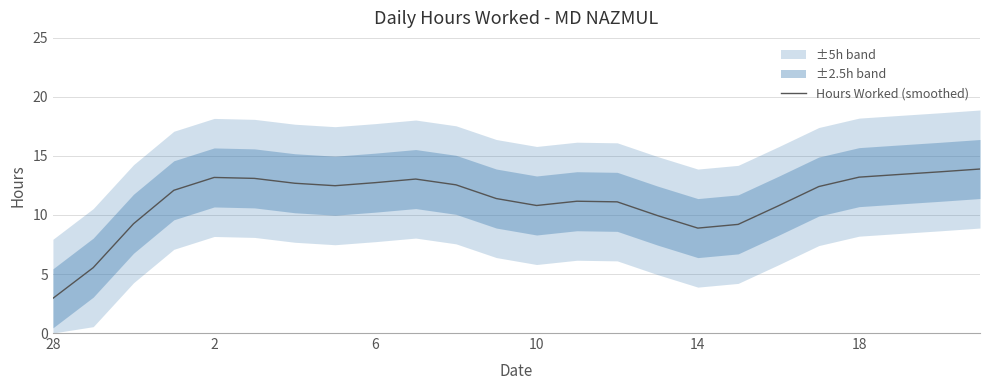

What is the maximum value for Hours Worked (smoothed)?

13.9